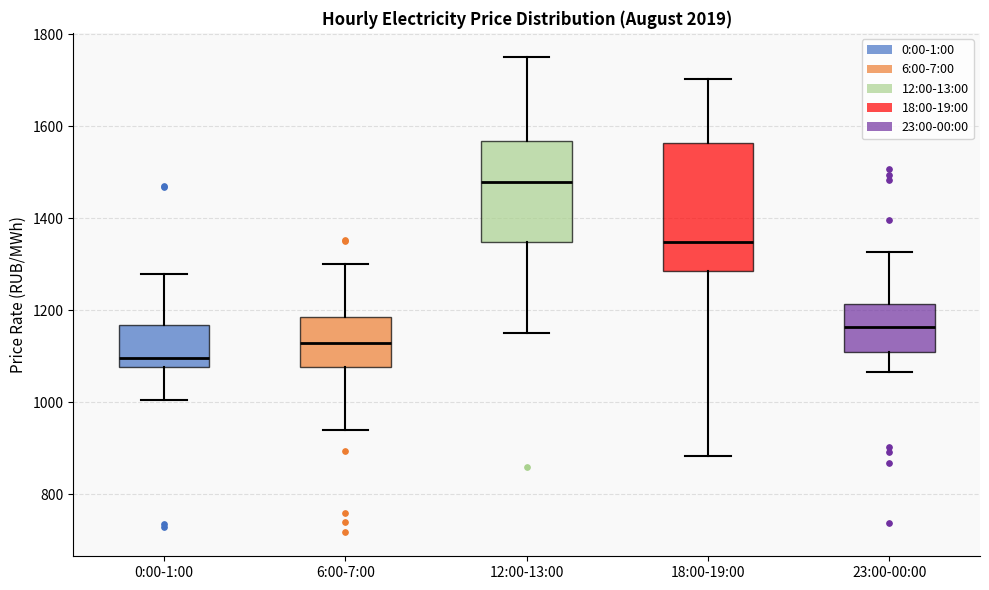

Where is the upper edge of the box for 23:00-00:00 on the y-axis? The values are not printed on the chart, so give them approximately, as read against the axis.

1220